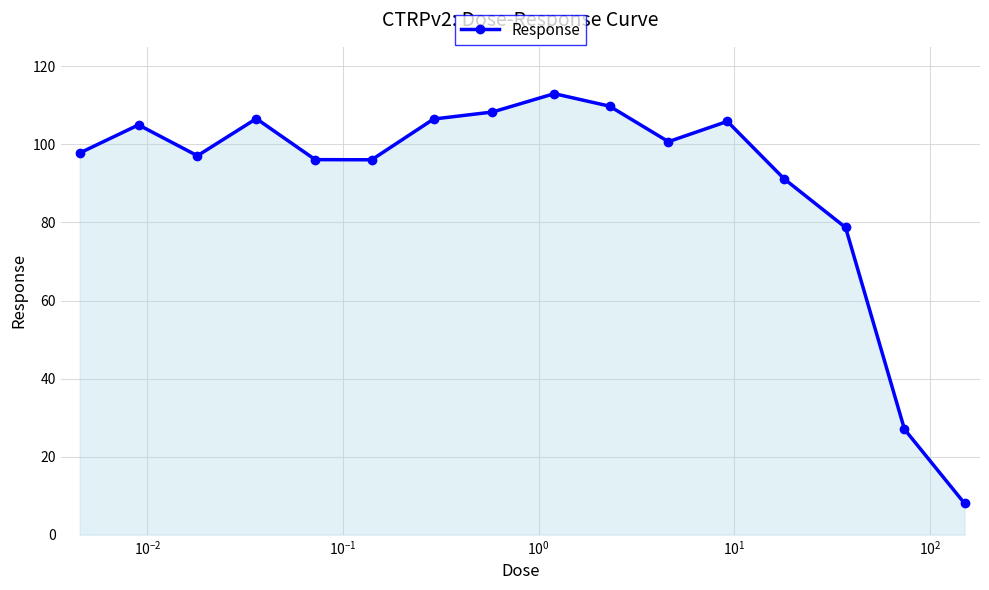

What is the value of the 2nd point from the left?

105.0